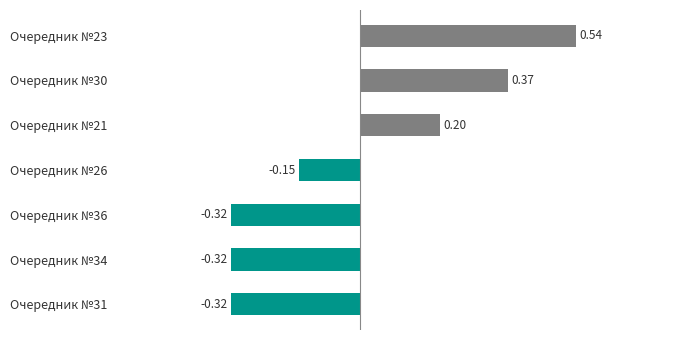

How many values are below zero?

4